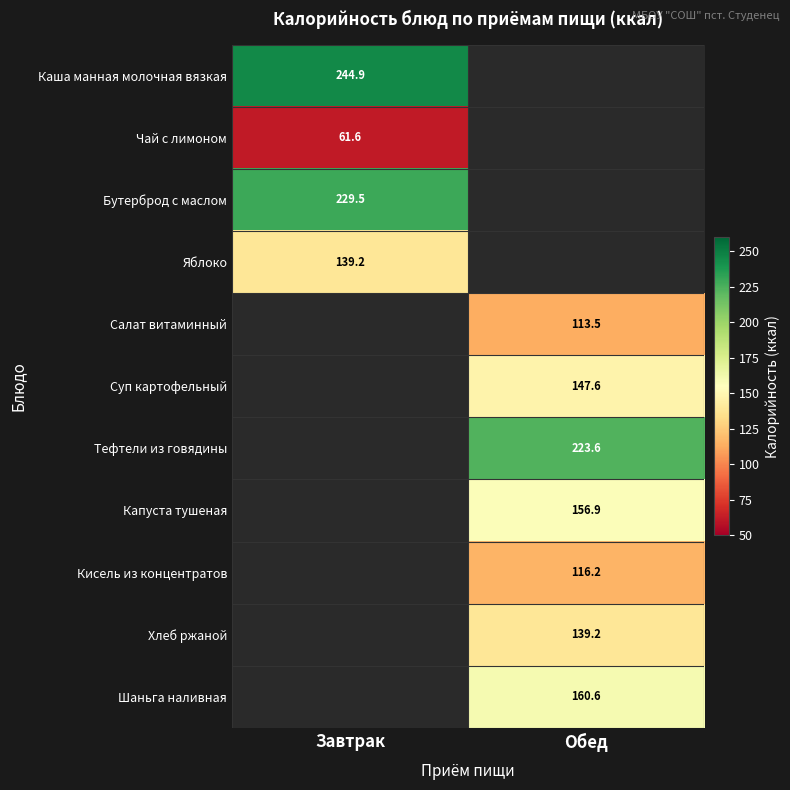

How many values in Хлеб ржаной are above zero?

1